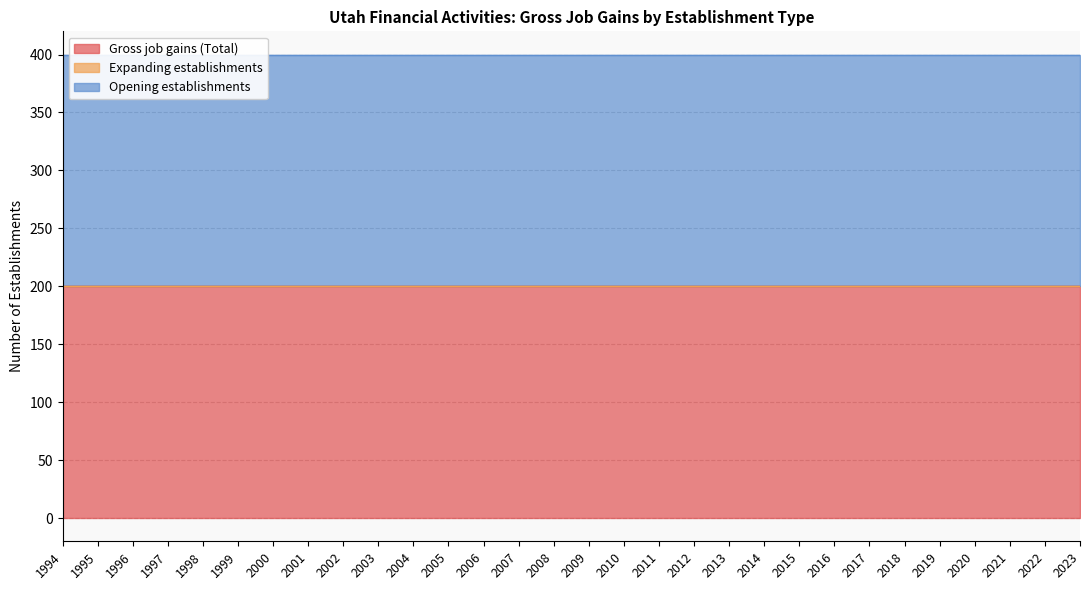

What is the sum of all Gross job gains (Total) values?

6000